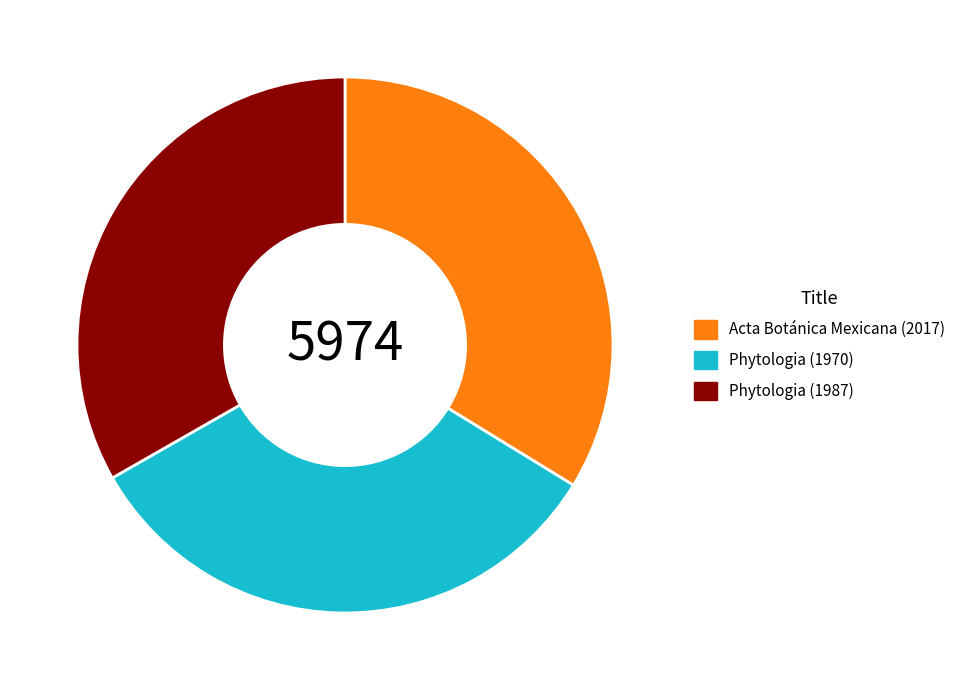

Is there any slice that represents more than half of the pie?

No